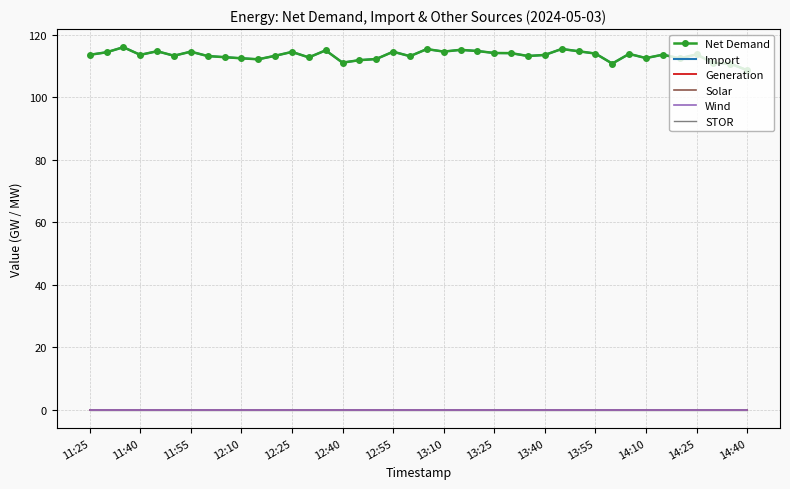

List the series in order of their peak value, lowest first.

Generation, Solar, Wind, STOR, Net Demand, Import